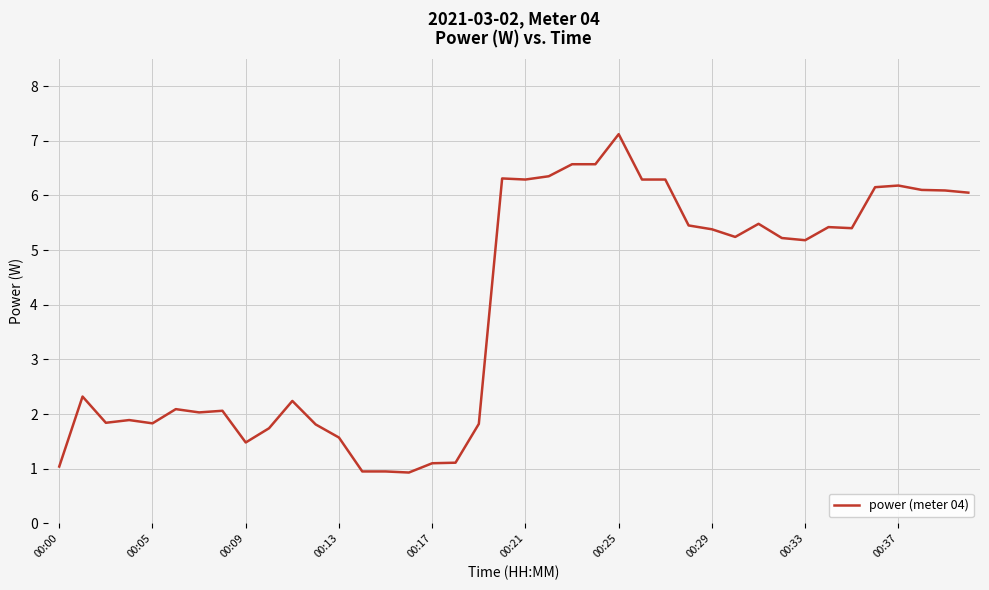

How many distinct data groups are displayed?

1